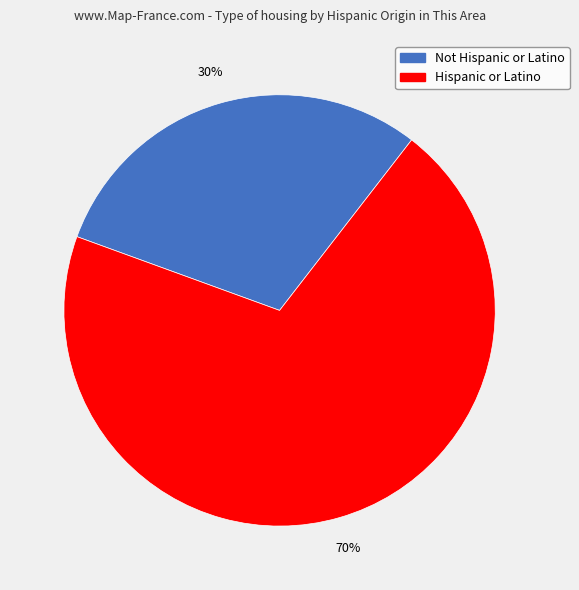

To the nearest percent, what is the difference between the Not Hispanic or Latino and Hispanic or Latino slice percentages?

40%